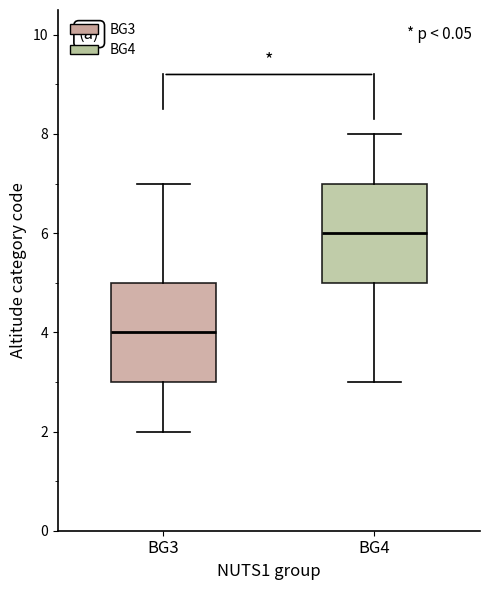

Reading left to right, transcribe this box plot: for each box, give where its median line is, the range the box spans, and where its two whiskers end, as read against the y-axis. The values are not printed on the chart, so give them approximately, as read against the axis.

BG3: median 4, box 3 to 5, whiskers 2 to 7
BG4: median 6, box 5 to 7, whiskers 3 to 8